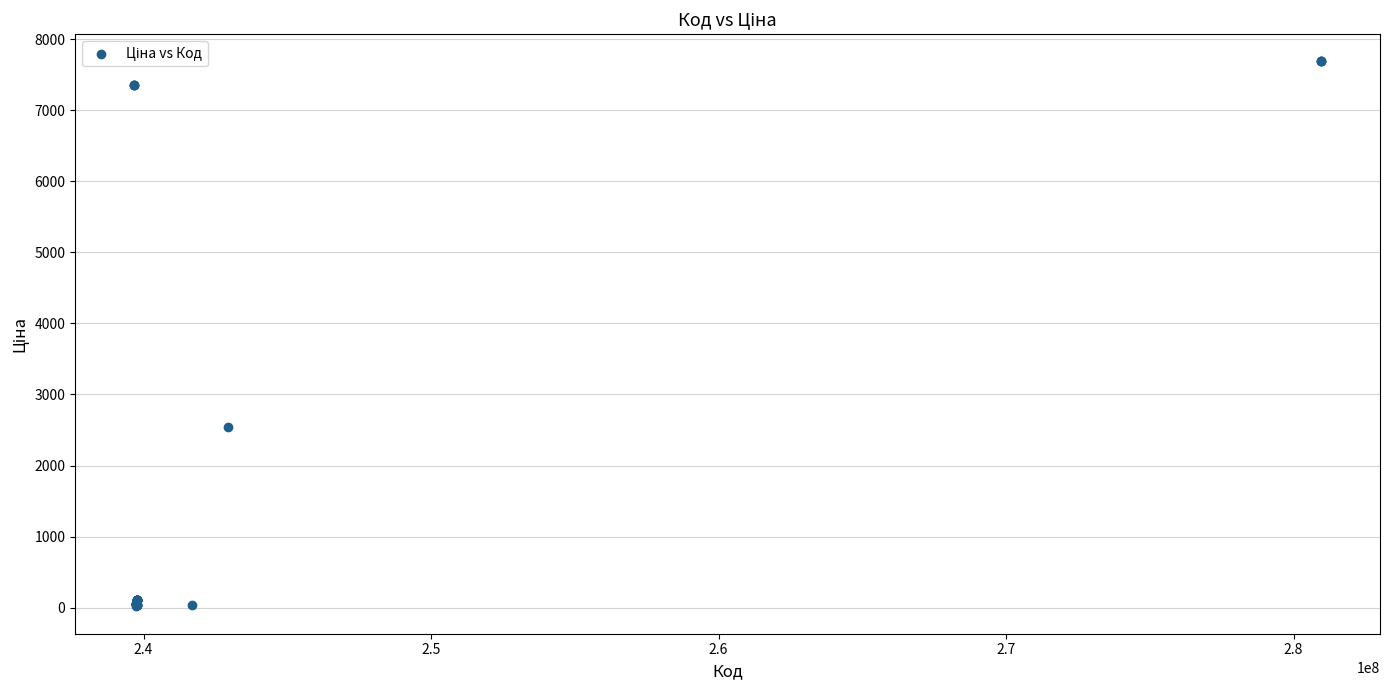

What Y value in the scatter plot is closest to 3851?

2545.8